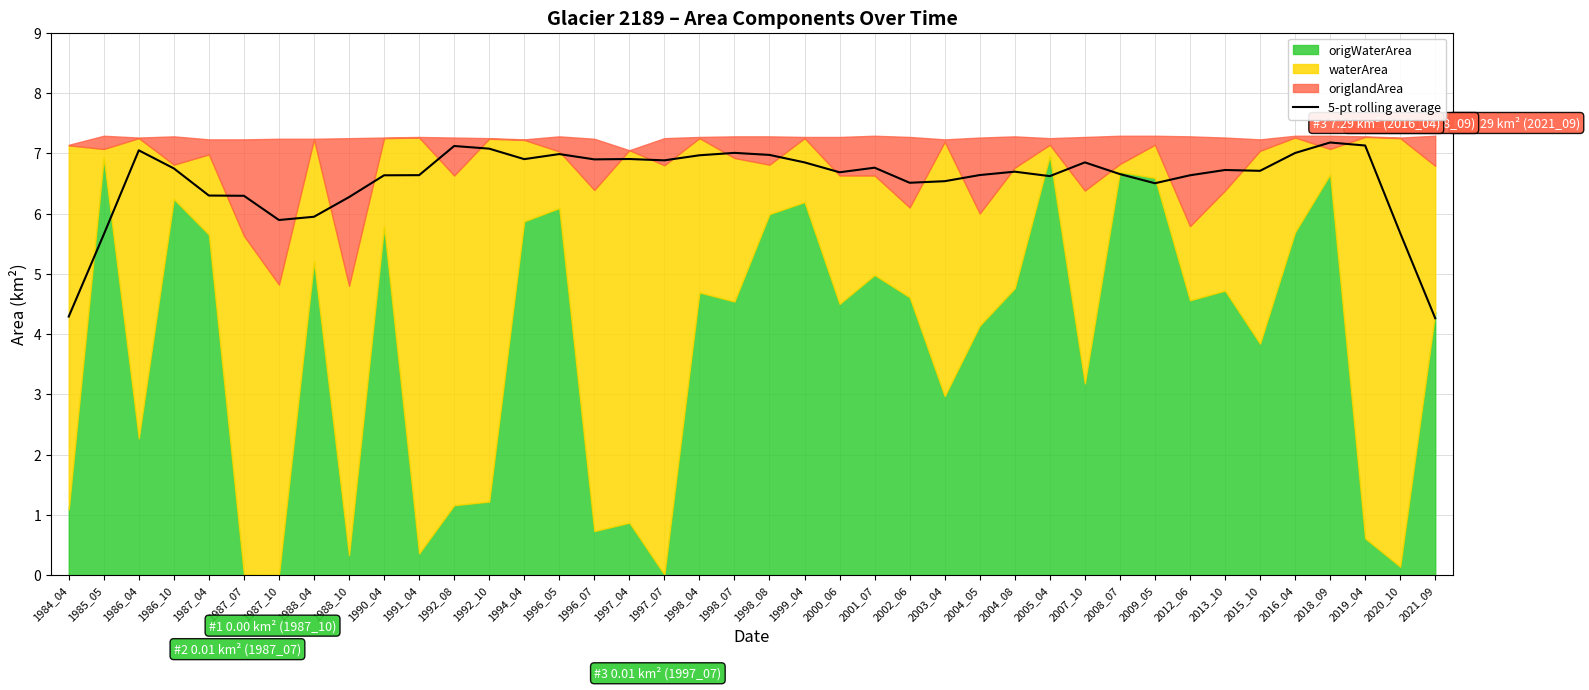

True or false: the data shows 6.7 at 2000_06.

True